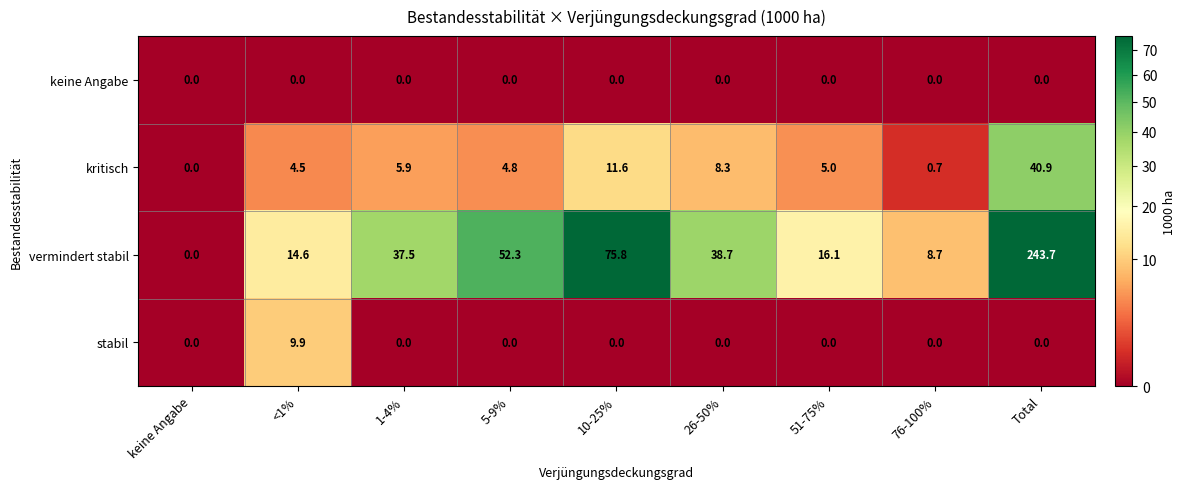

What is the average value of the vermindert stabil series?

54.2